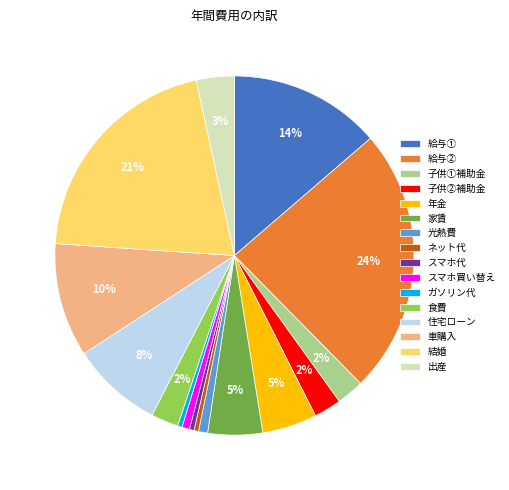

How many slices are in this pie chart?

16